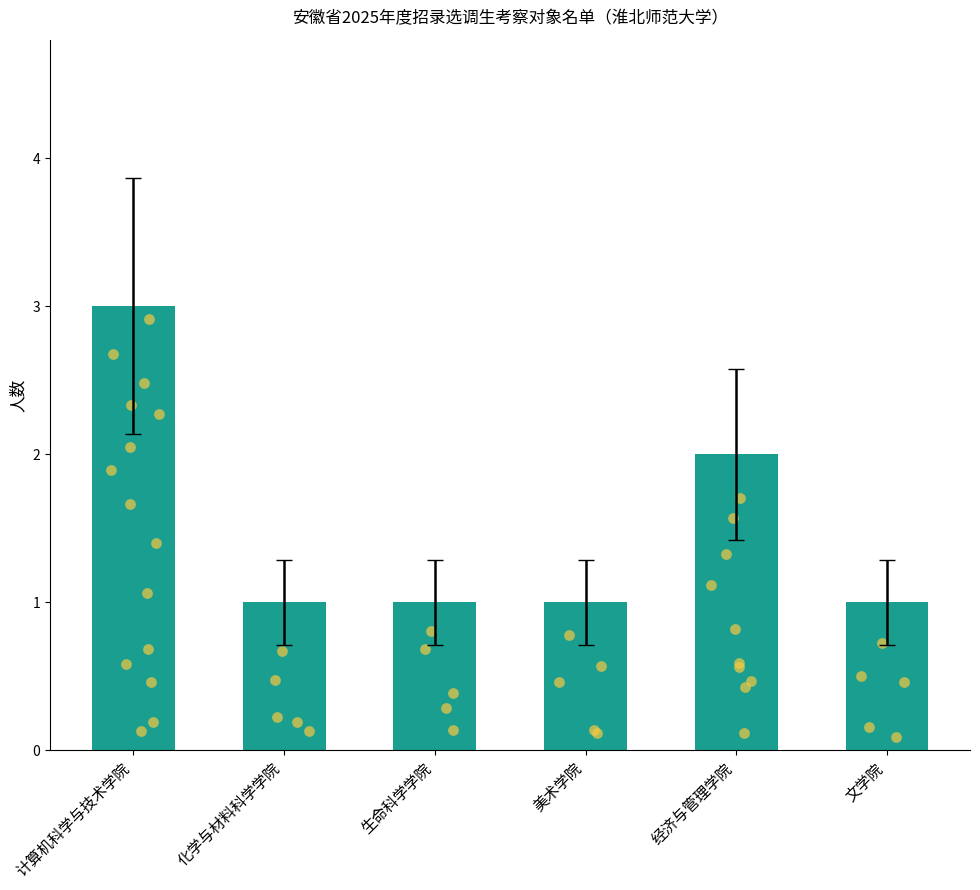

Approximately how many times larger is the value at 文学院 compared to 生命科学学院?

1.0